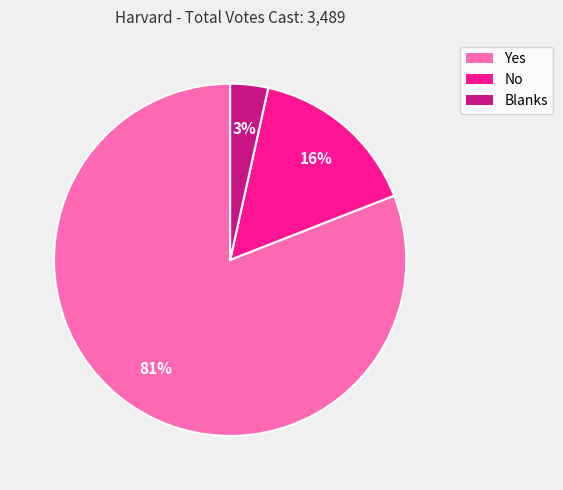

How many segments does this pie chart have?

3